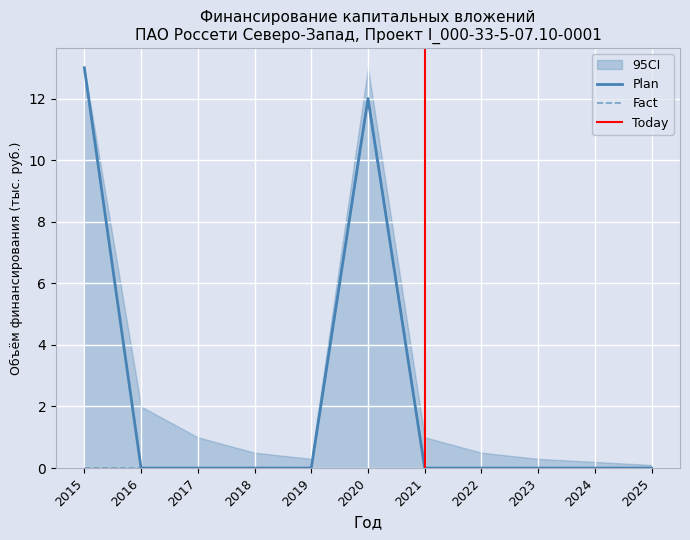

Where is the first local maximum for Fact?

2020